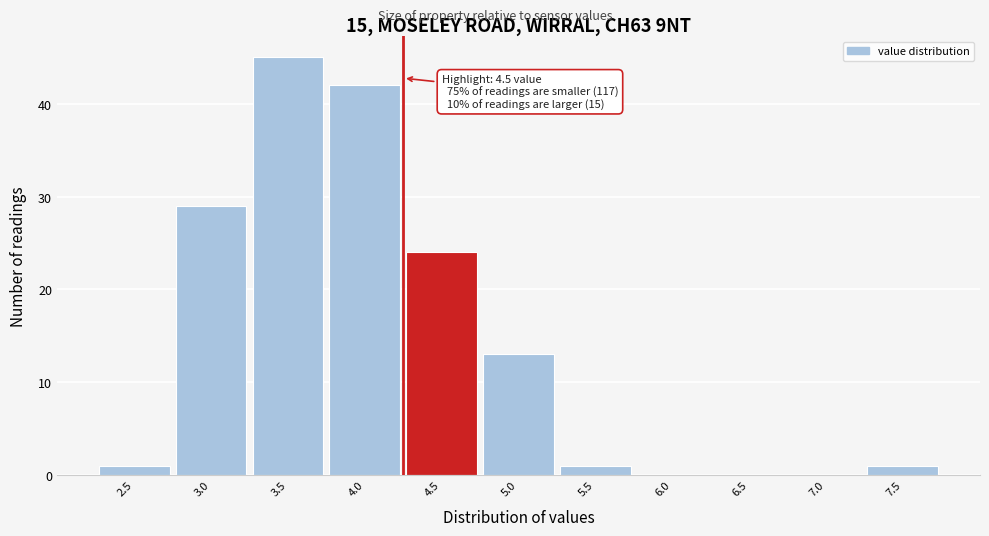

Reading left to right, what are all the values shown in this chart?

2.5=1	3.0=29	3.5=45	4.0=42	4.5=24	5.0=13	5.5=1	6.0=0	6.5=0	7.0=0	7.5=1